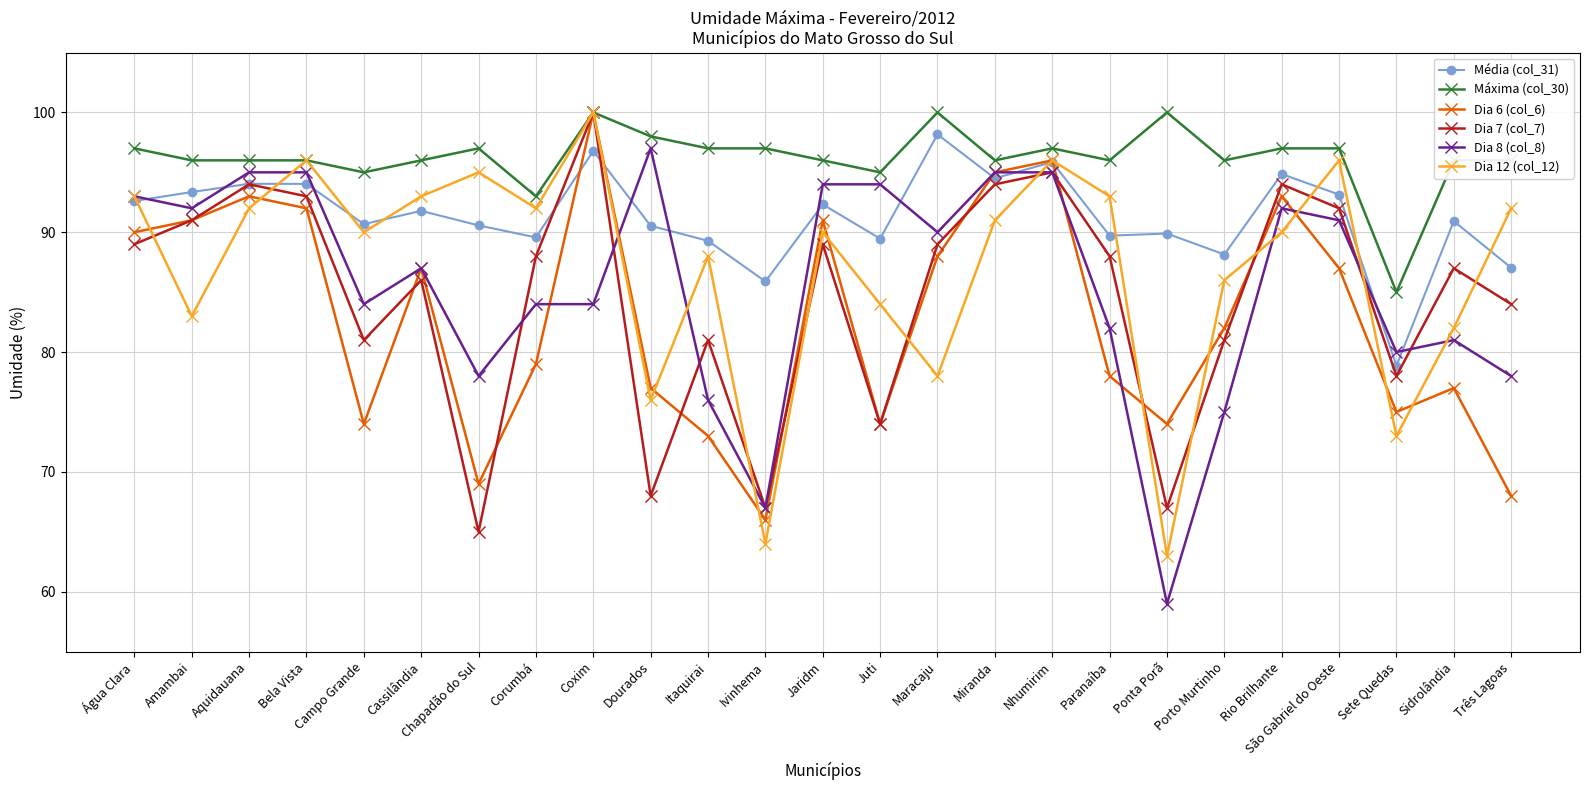

What is the maximum value shown in the chart?

100.0